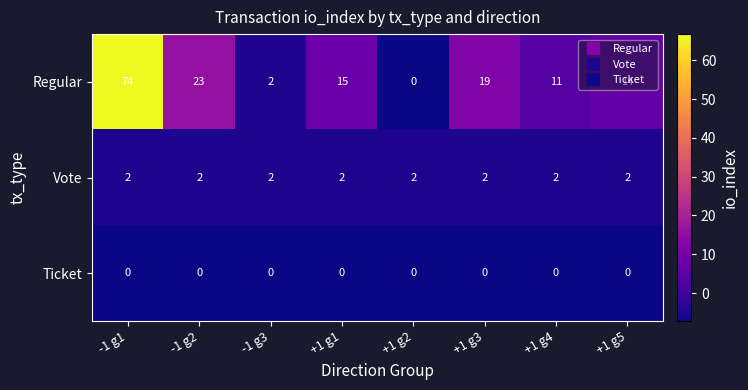

What is the minimum value shown in the chart?

0